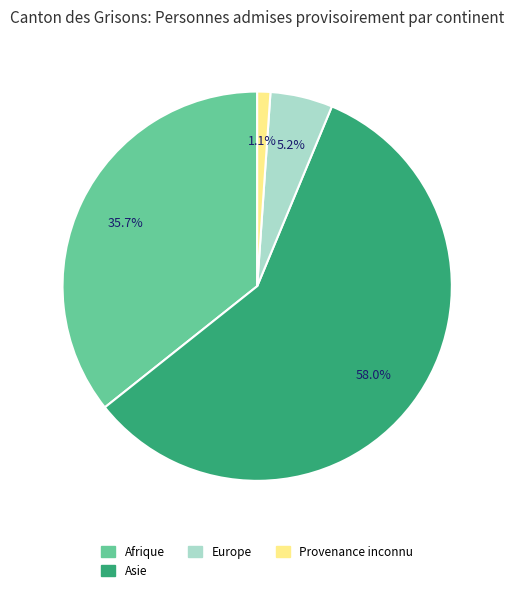

Does any single category account for the majority?

Yes